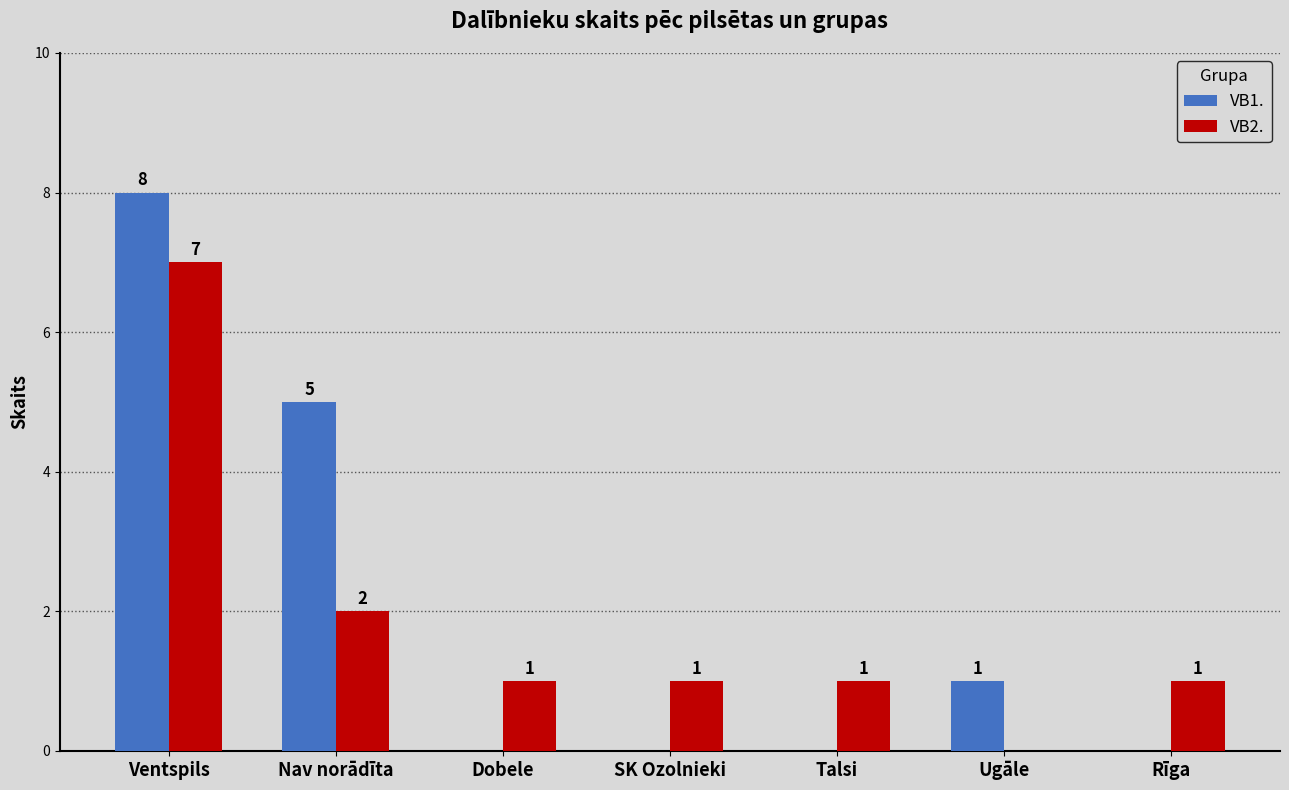

What is the maximum value shown in the chart?

8